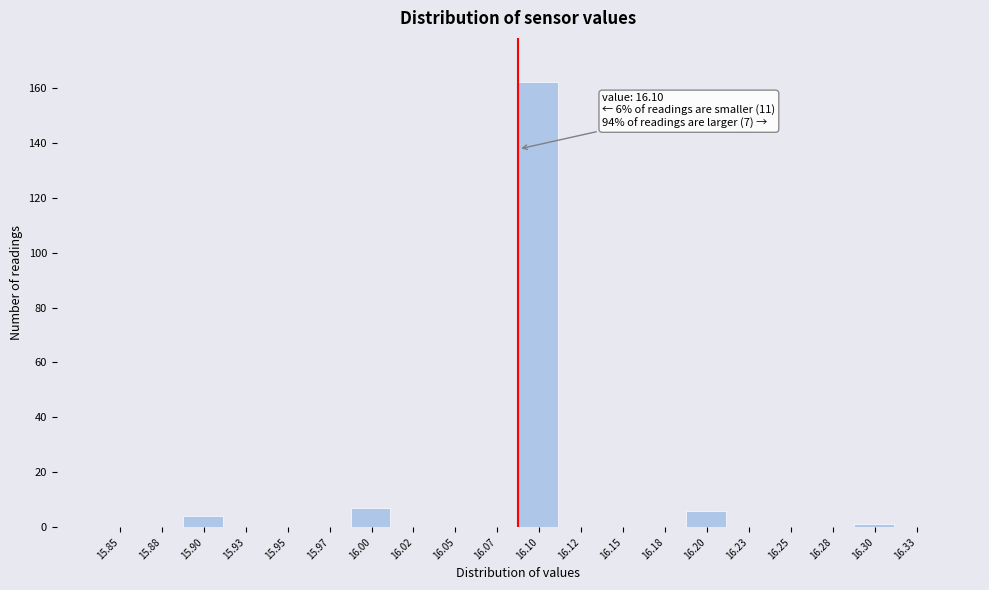

Reading left to right, list all the values displayed in this chart.

15.85=0	15.88=0	15.90=4	15.93=0	15.95=0	15.97=0	16.00=7	16.02=0	16.05=0	16.07=0	16.10=162	16.12=0	16.15=0	16.18=0	16.20=6	16.23=0	16.25=0	16.28=0	16.30=1	16.33=0